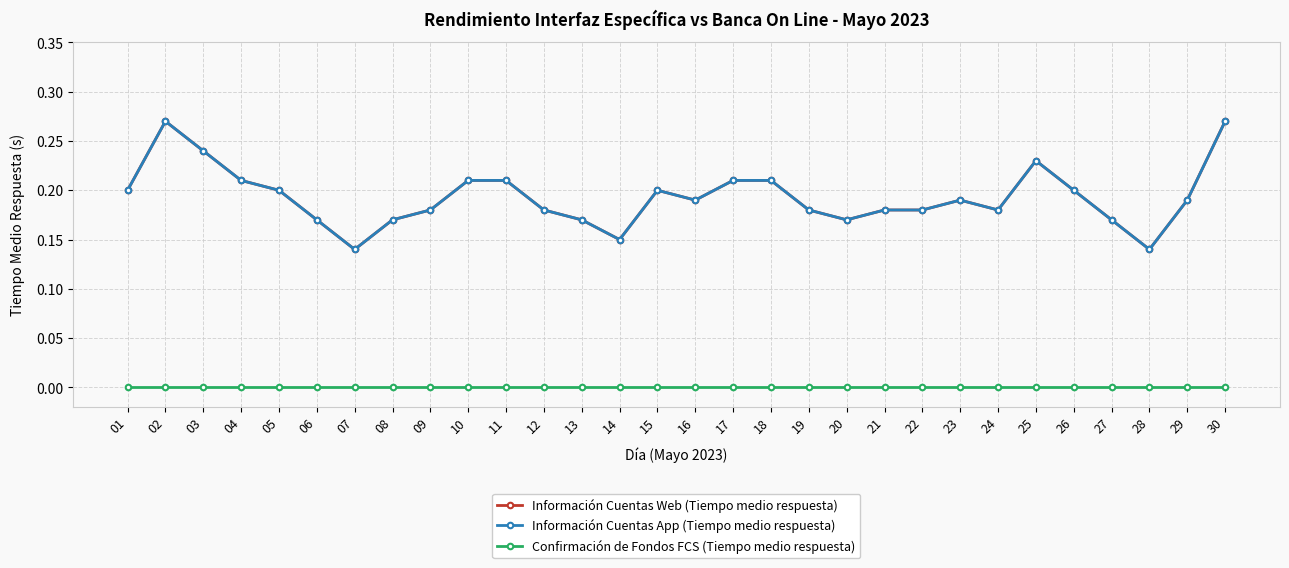

At 01, list the series in order from smallest to largest.

Confirmación de Fondos FCS (Tiempo medio respuesta), Información Cuentas Web (Tiempo medio respuesta), Información Cuentas App (Tiempo medio respuesta)